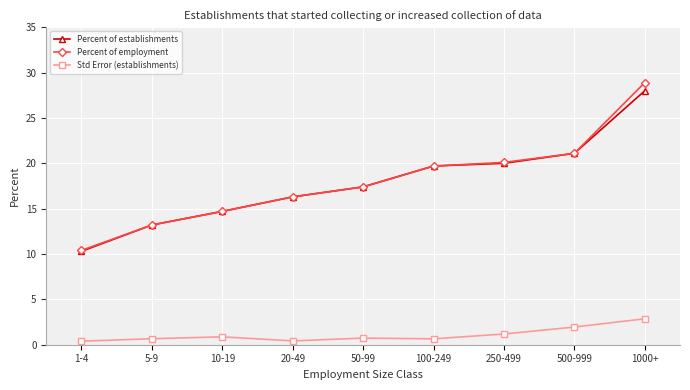

How many lines are shown in the chart?

3